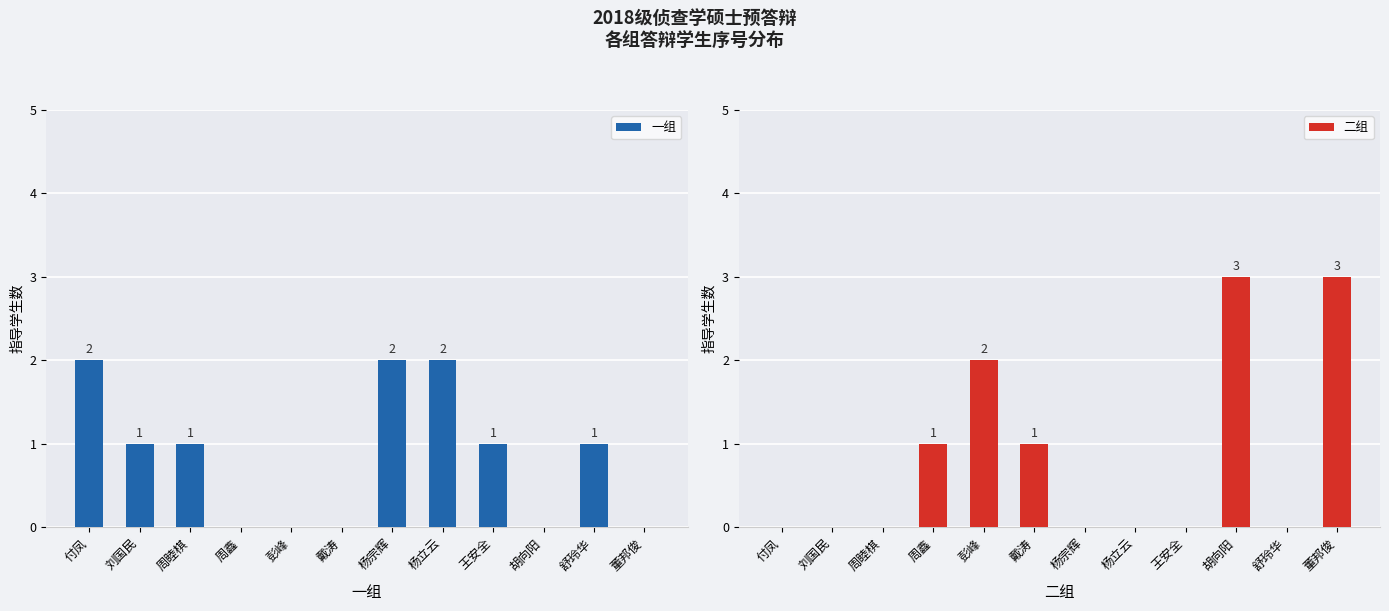

Where is 二组 nearest to the value 1?

周鑫